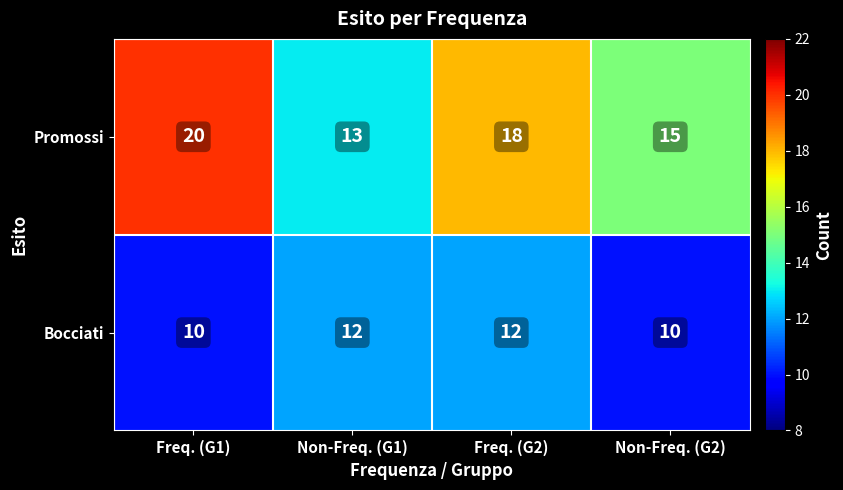

What is the difference between the maximum and second lowest values in the Promossi series?

5